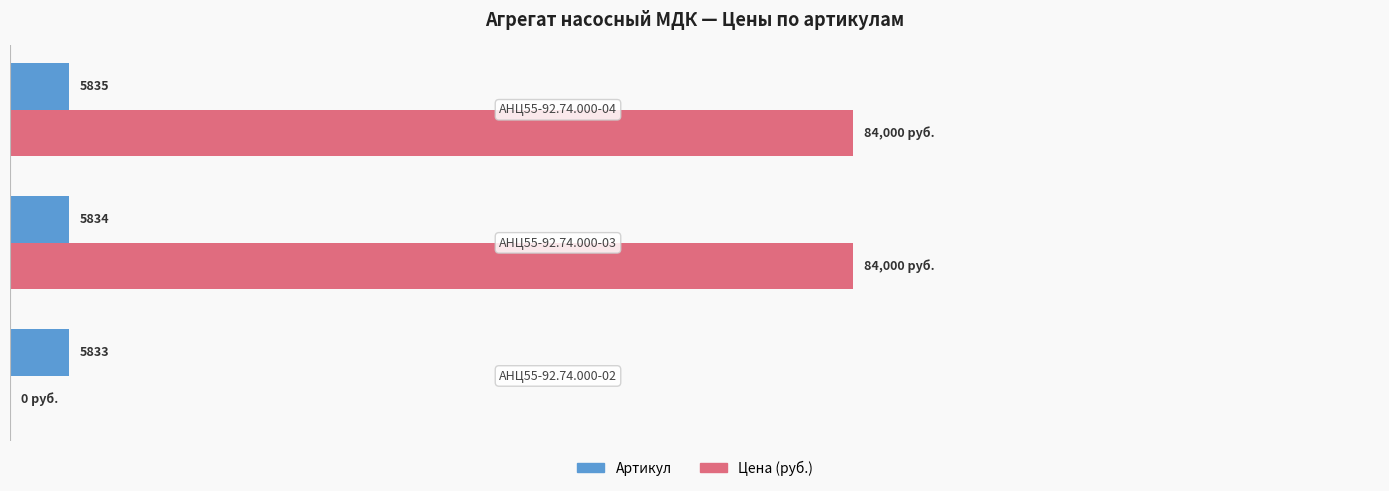

Which series has the largest total across all categories?

Цена (руб.)